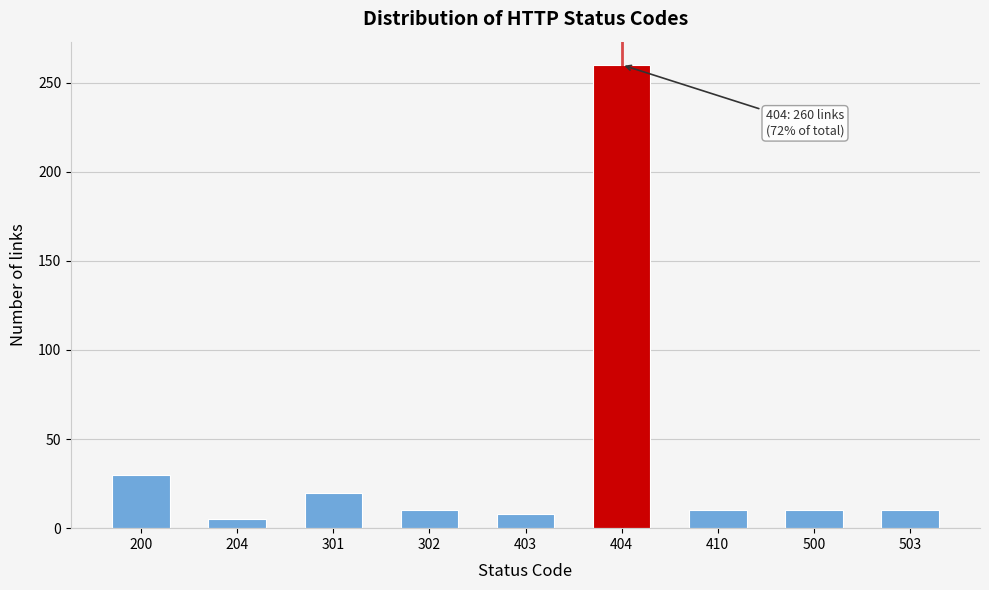

Reading left to right, list all the values displayed in this chart.

30	5	20	10	8	260	10	10	10